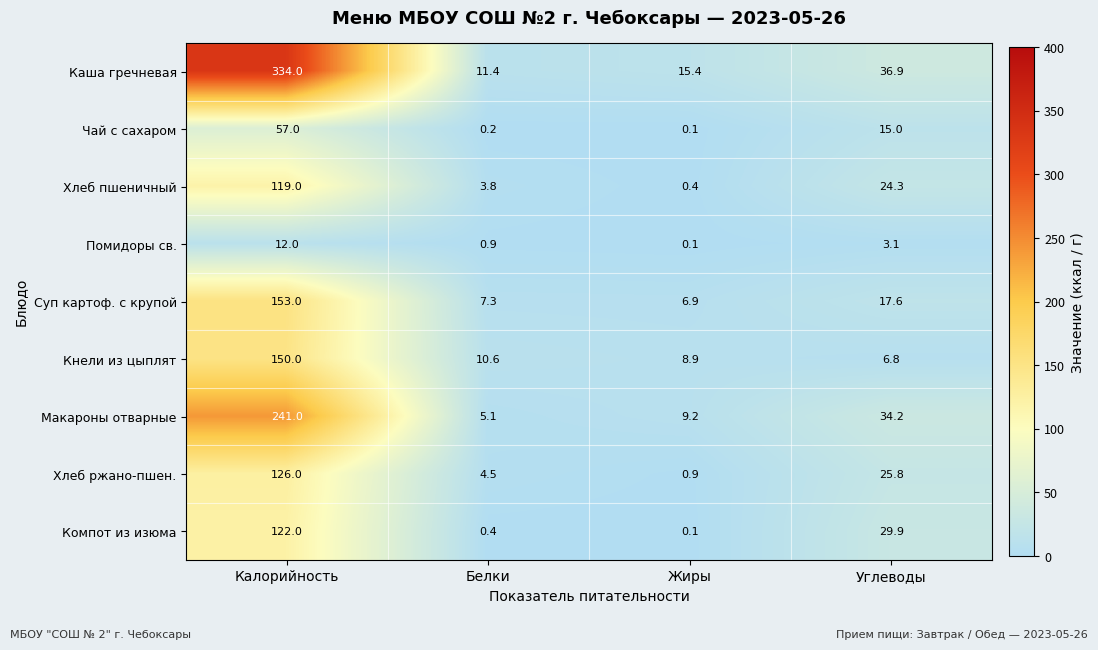

At how many categories does at least one series exceed 63?

1